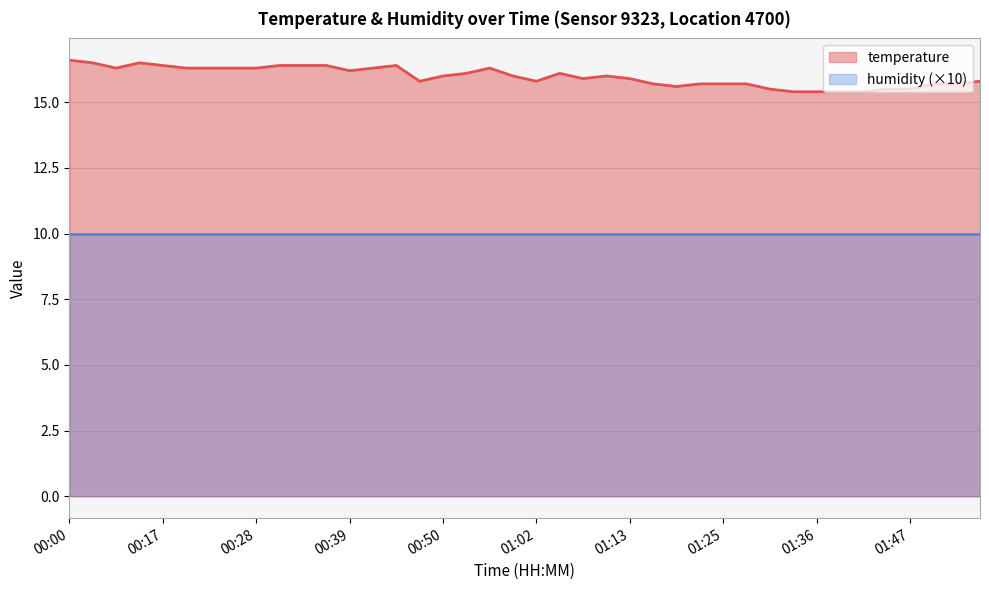

Reading right to left, list all the values displayed in this chart.

15.8	15.7	15.7	15.5	15.5	15.4	15.4	15.4	15.4	15.5	15.7	15.7	15.7	15.6	15.7	15.9	16.0	15.9	16.1	15.8	16.0	16.3	16.1	16.0	15.8	16.4	16.3	16.2	16.4	16.4	16.4	16.3	16.3	16.3	16.3	16.4	16.5	16.3	16.5	16.6